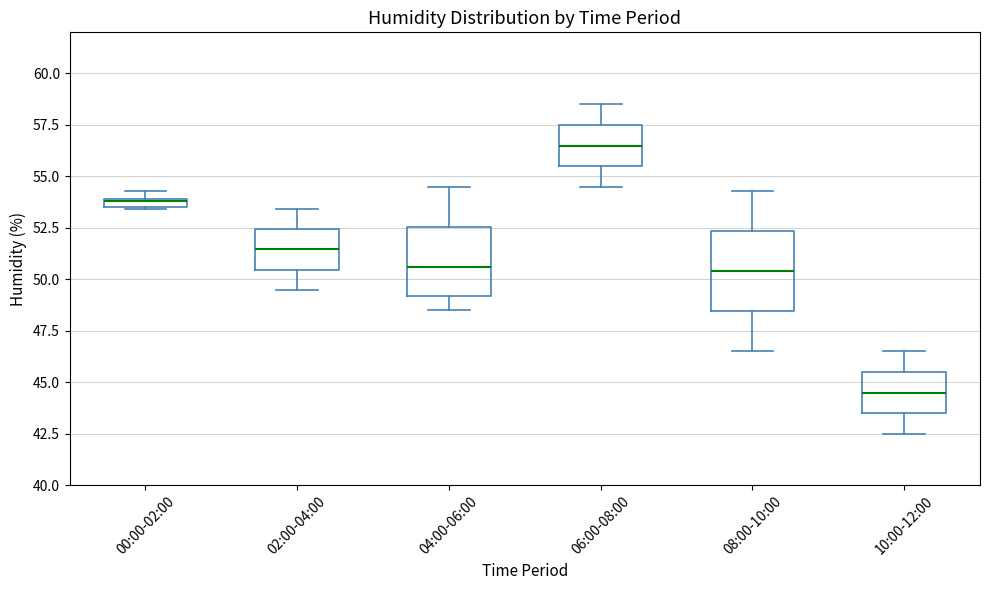

Where does the median line of the box for 04:00-06:00 sit on the y-axis? The values are not printed on the chart, so give them approximately, as read against the axis.

50.5